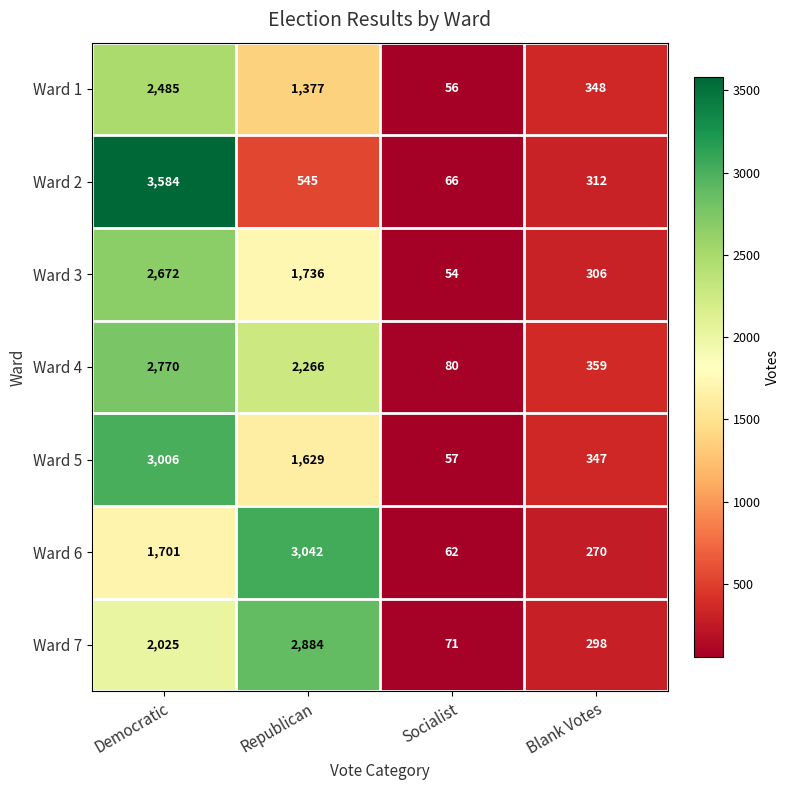

At which label is Ward 7 closest to 1477?

Democratic